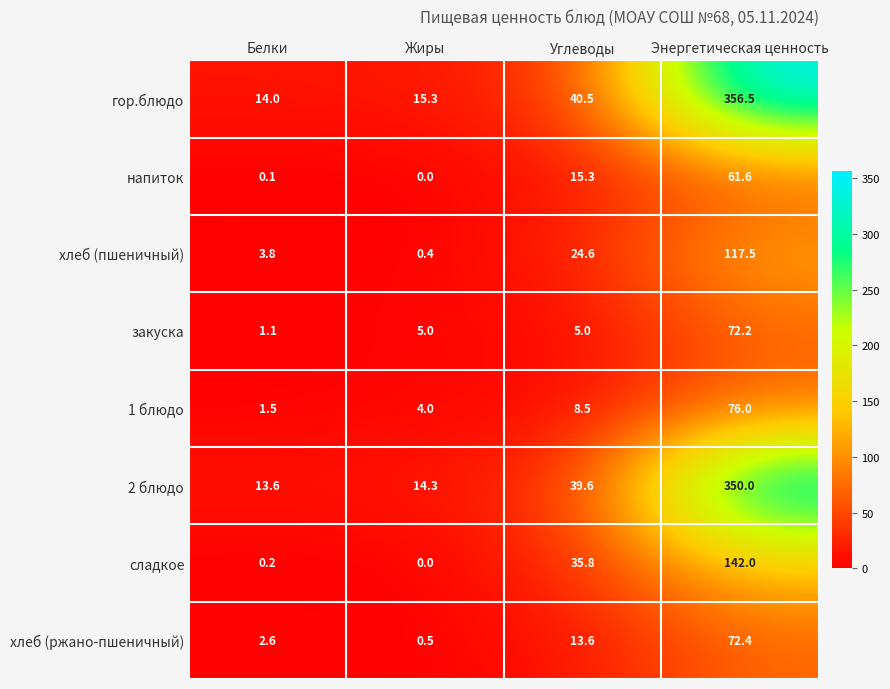

Rank the series at Энергетическая ценность from highest to lowest value.

гор.блюдо, 2 блюдо, сладкое, хлеб (пшеничный), 1 блюдо, хлеб (ржано-пшеничный), закуска, напиток